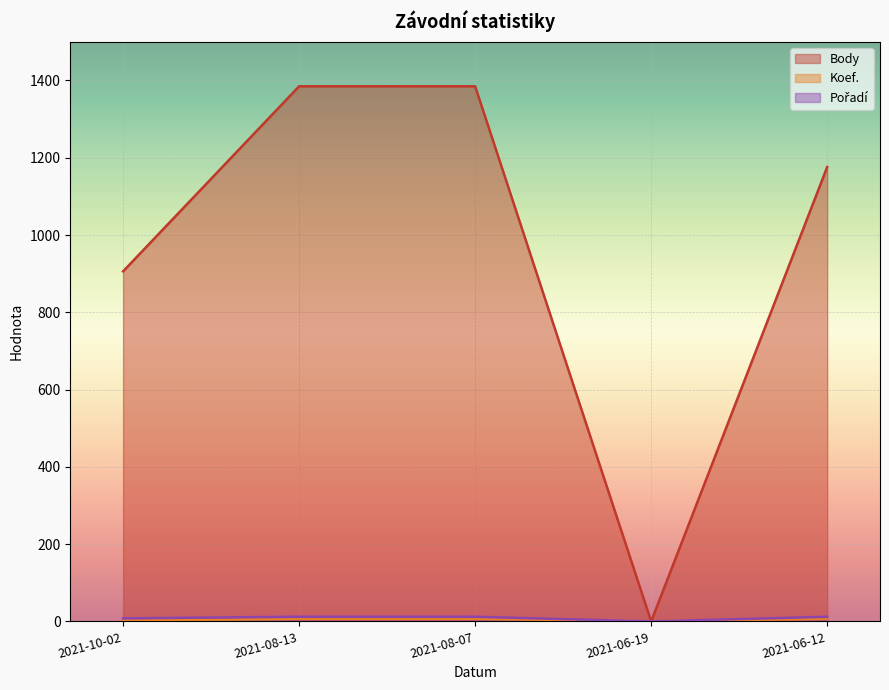

Where is the first local minimum for Koef.?

2021-06-19